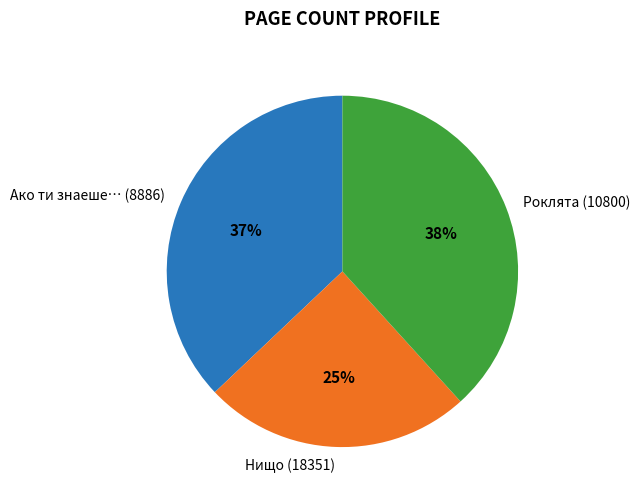

Rank the categories by value from highest to lowest.

Роклята (10800), Ако ти знаеше… (8886), Нищо (18351)